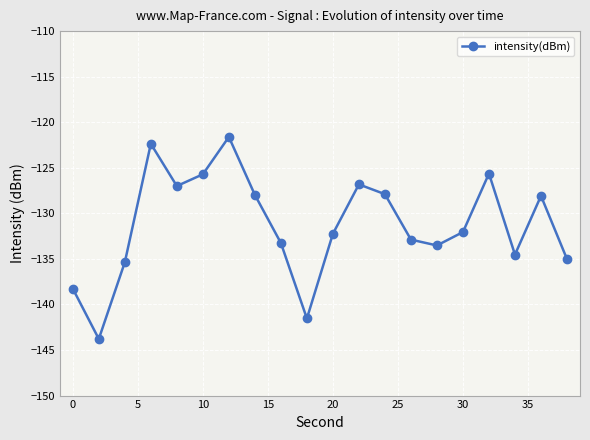

Does the chart have visible grid lines?

Yes